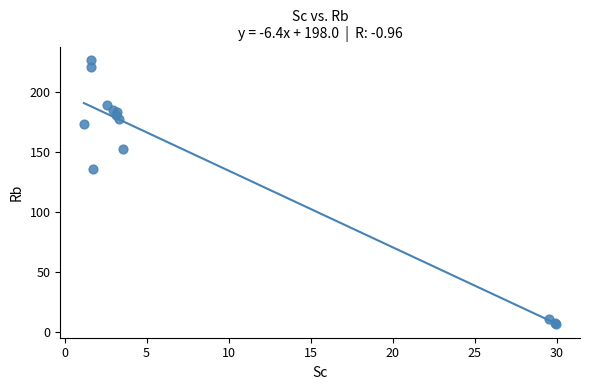

What Y value in the scatter plot is closest to 116?

135.3